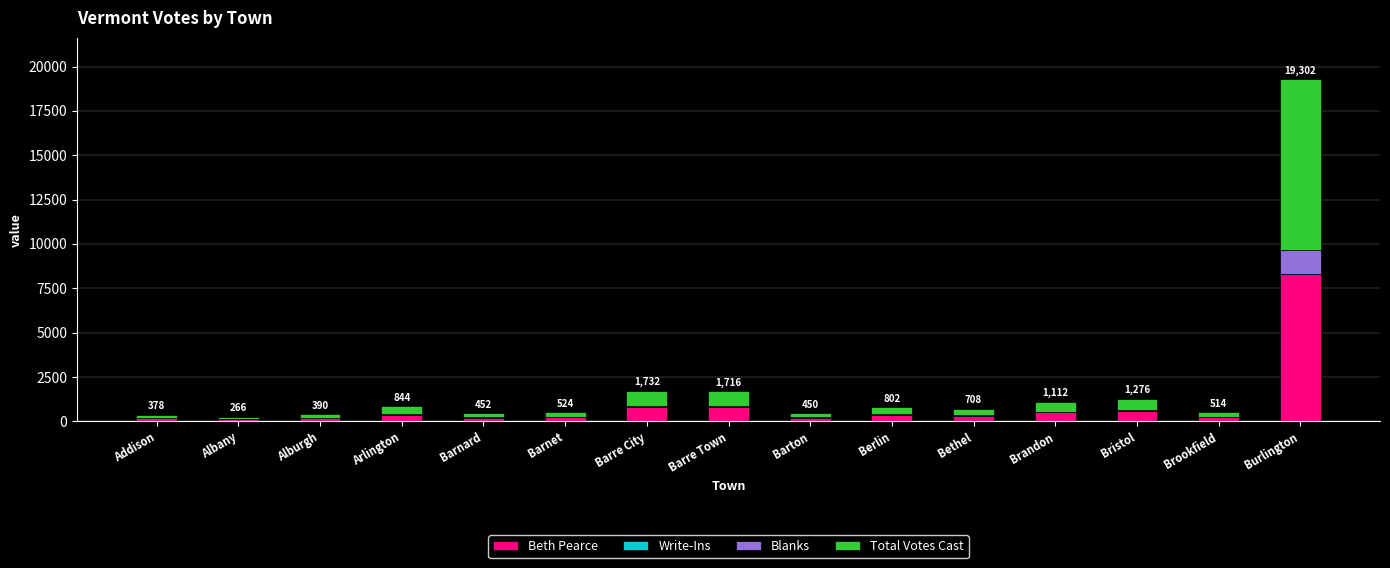

Count the number of categories in the chart.

15